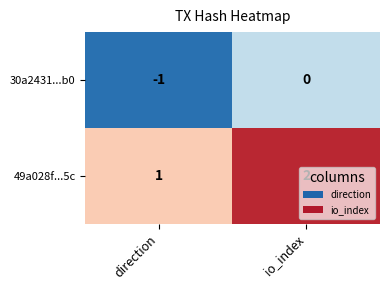

Rank the series by their average value, from highest to lowest.

49a028f...5c, 30a2431...b0